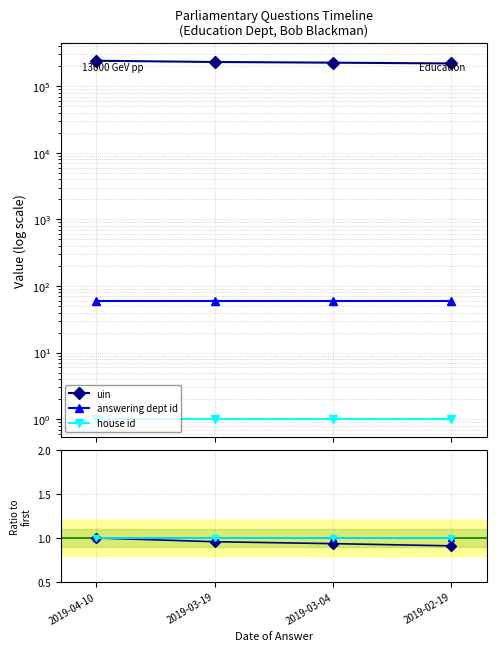

At which label does house id reach its minimum?

2019-04-10